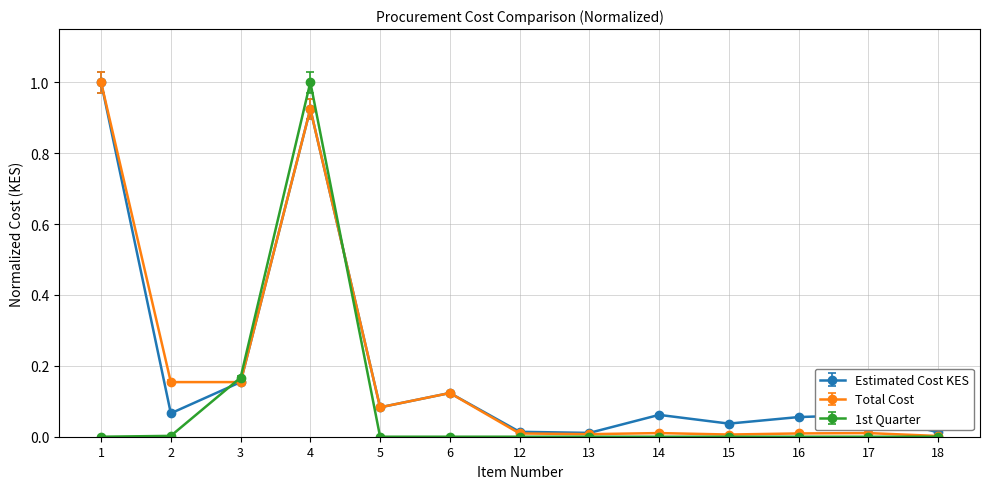

How many lines are shown in the chart?

3